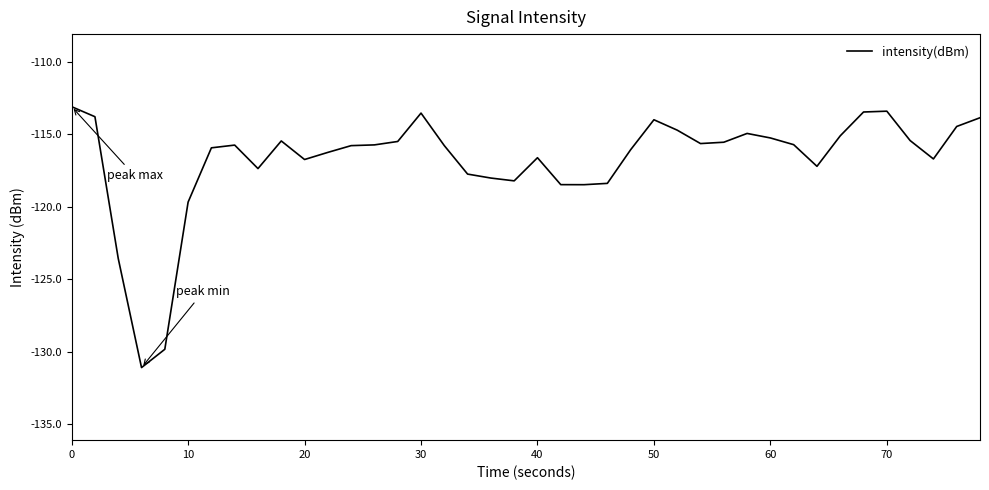

Does the chart have visible grid lines?

No